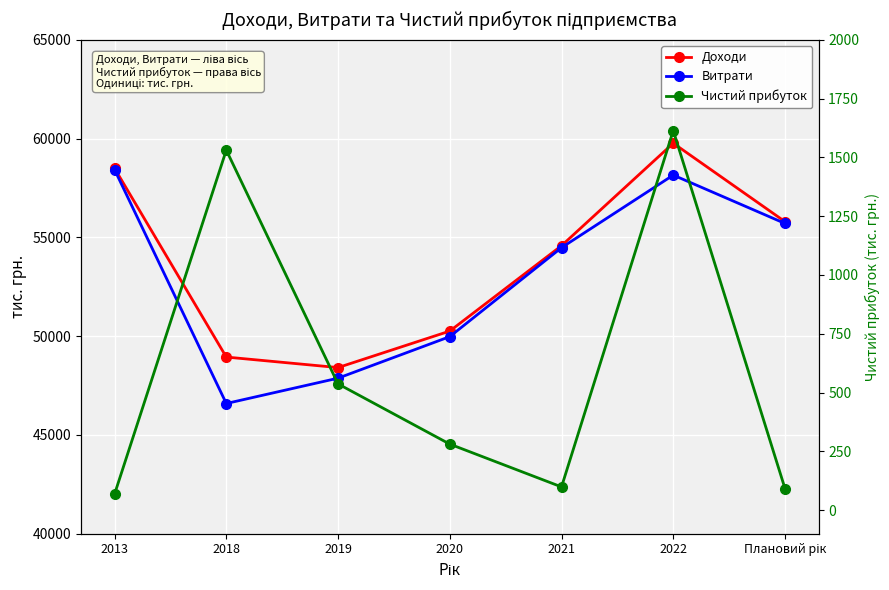

True or false: Доходи has a value of 13596.5 at 2019.

False